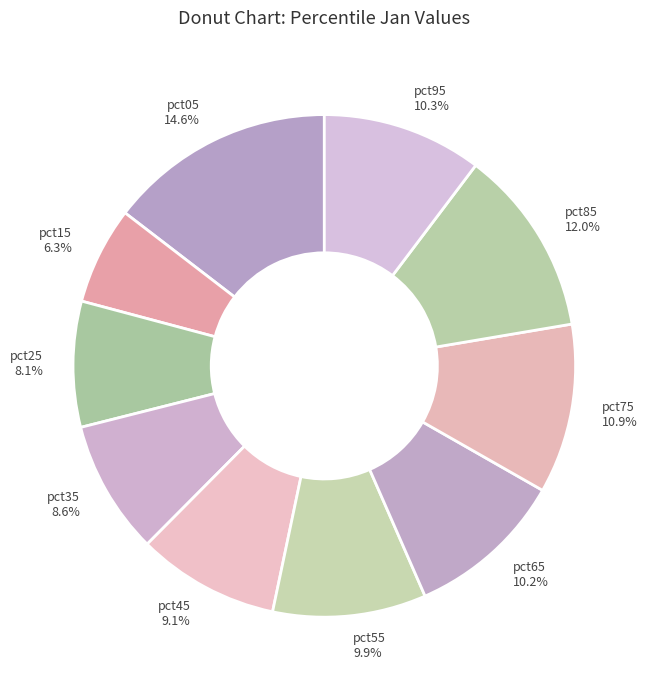

Approximately how many times larger is the value at pct15 compared to pct85?

0.5